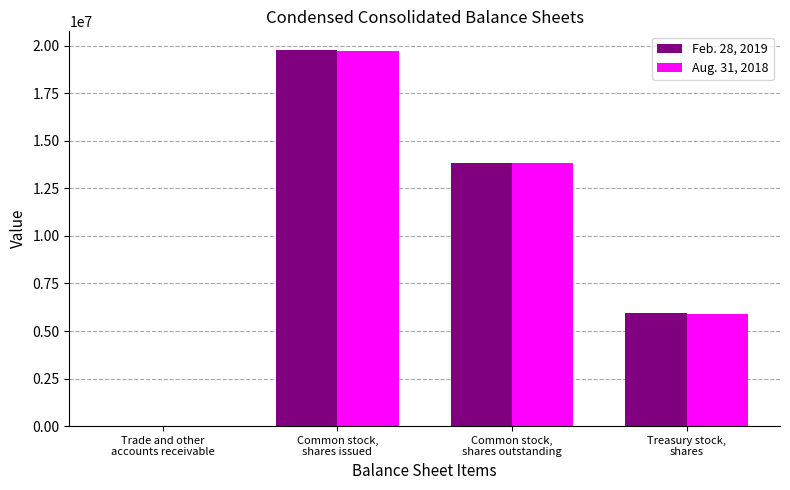

Is it true that Feb. 28, 2019 equals 5950045 at Treasury stock,
shares?

True